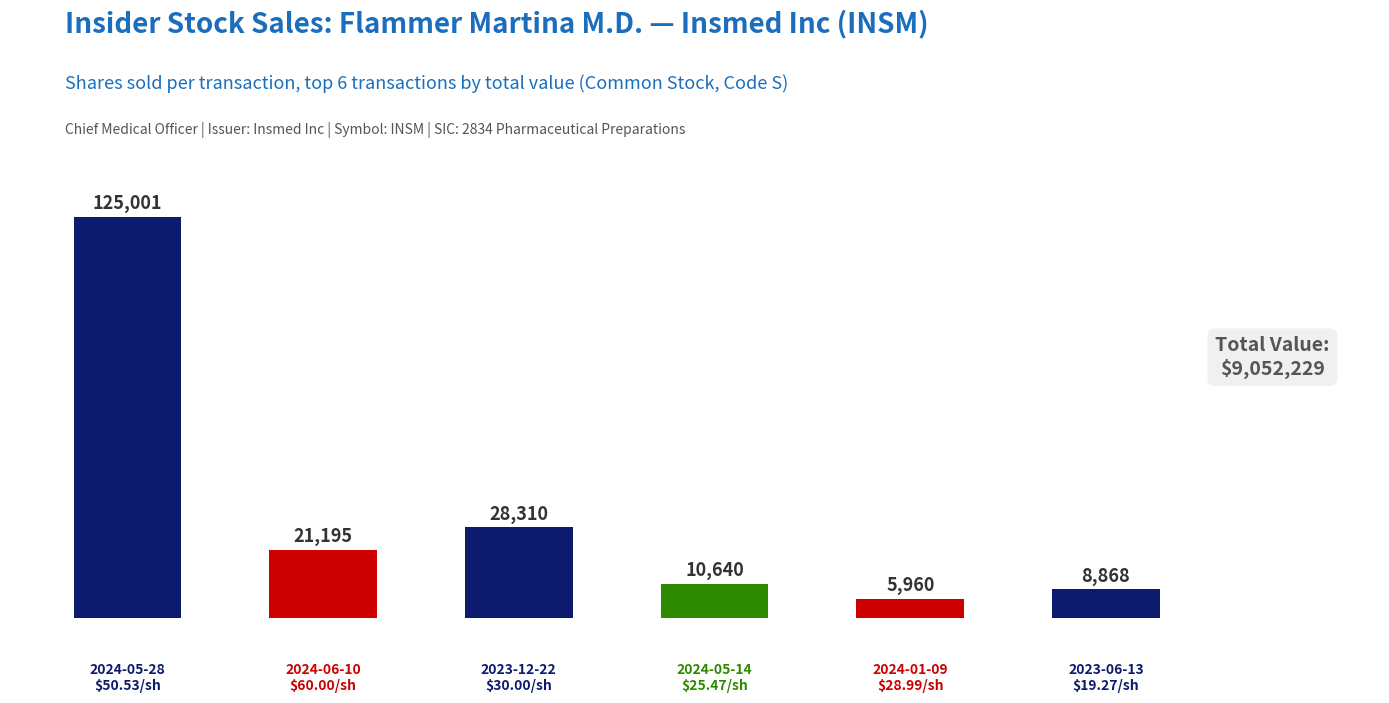

Count the number of data series in this chart.

1